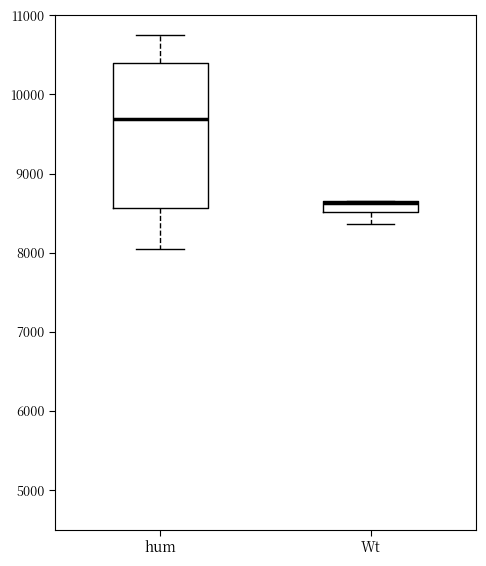

Where does the median line of the box for hum sit on the y-axis? The values are not printed on the chart, so give them approximately, as read against the axis.

9700